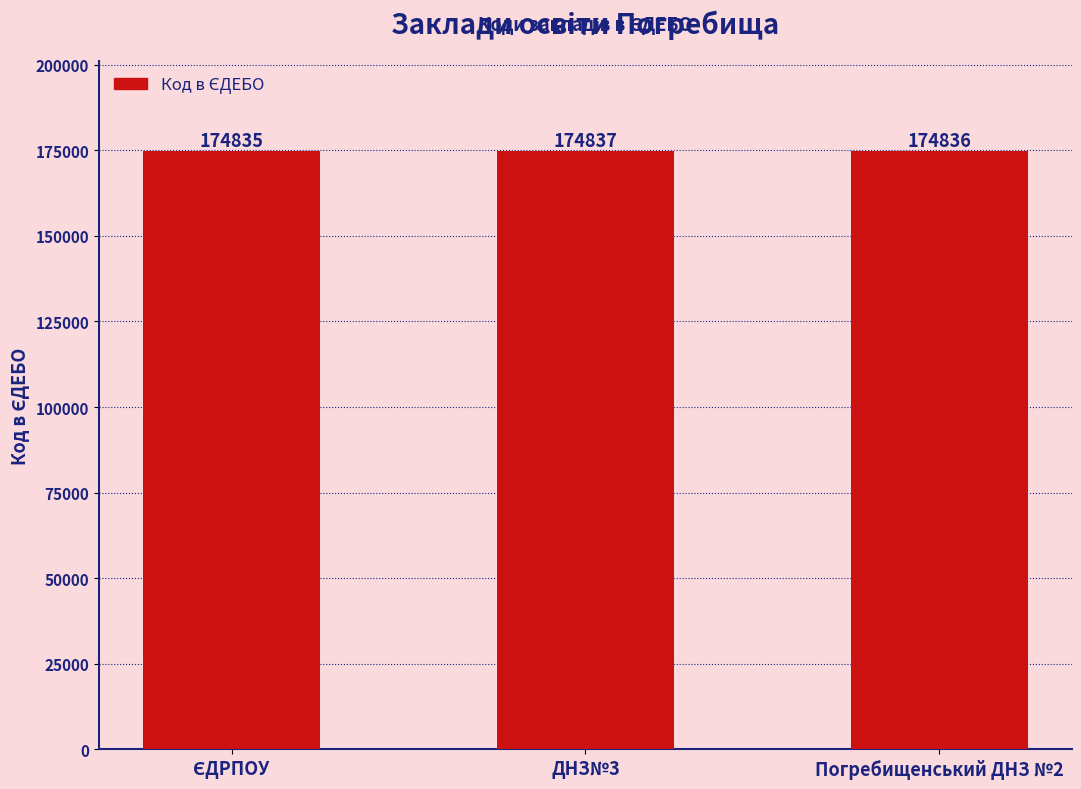

What is the value of the 2nd bar from the left?

174837